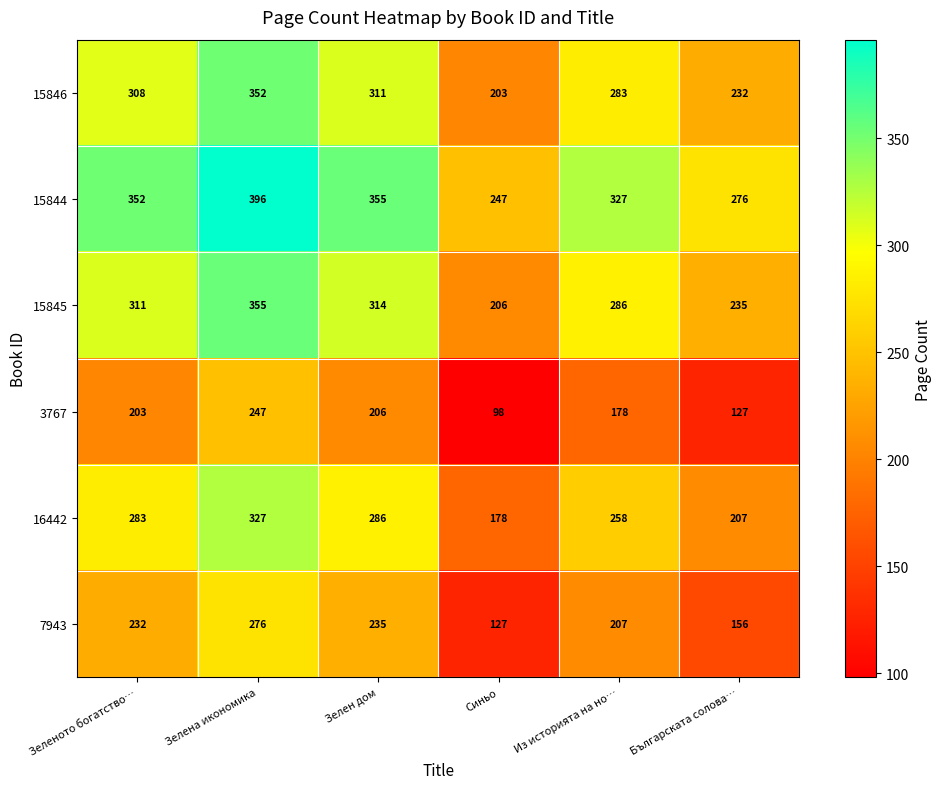

At which category is the sum across all series the highest?

Зелена икономика